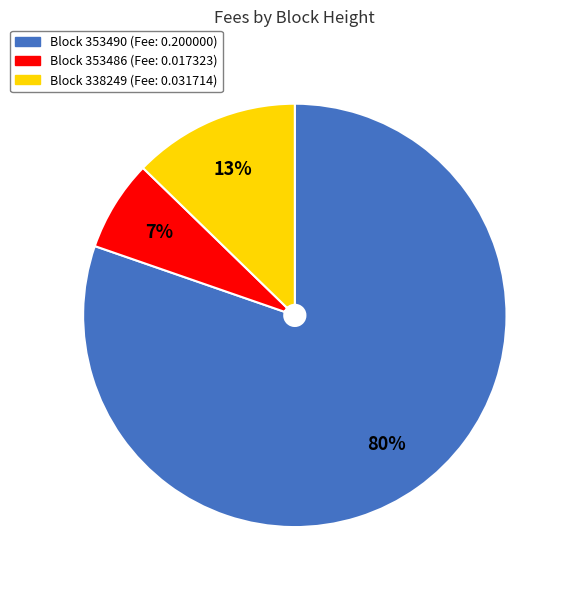

Is there a majority slice in this chart?

Yes